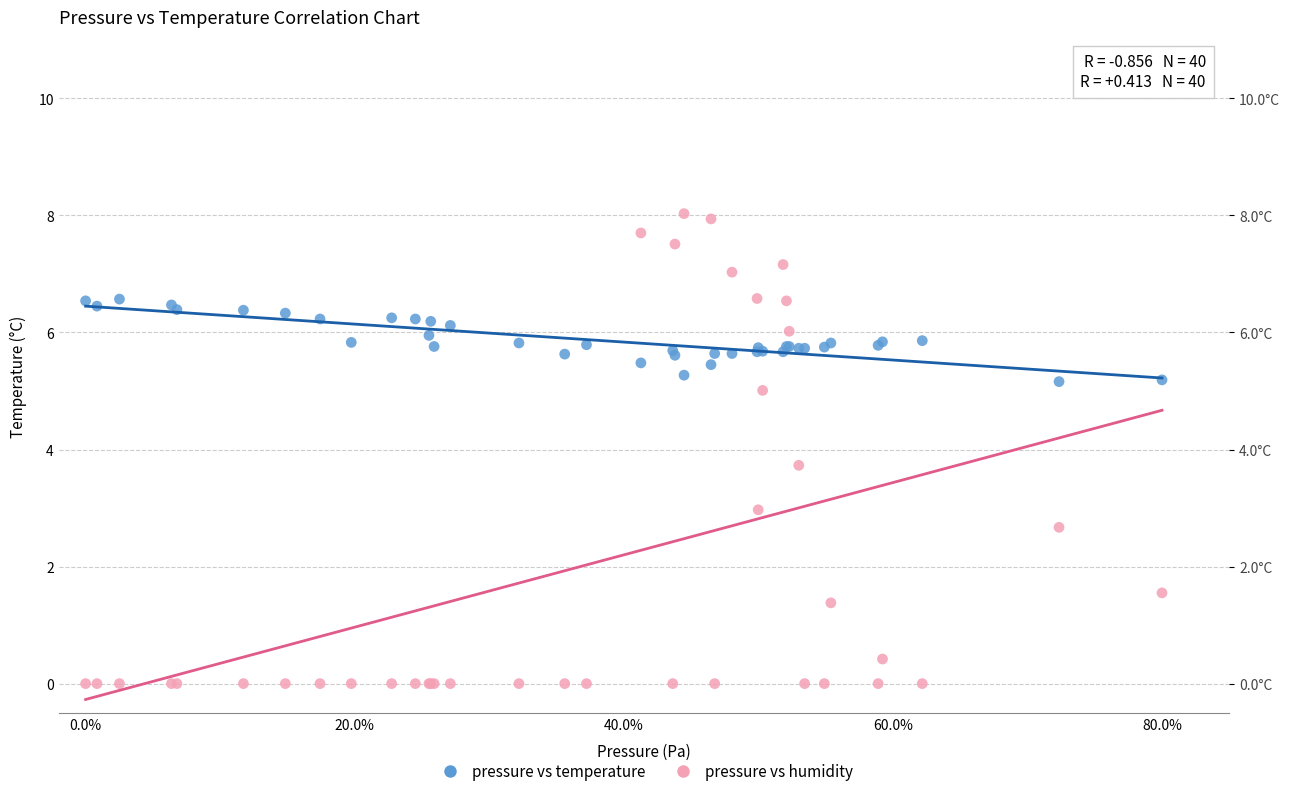

Across all series, what Y value is closest to 4?

3.7